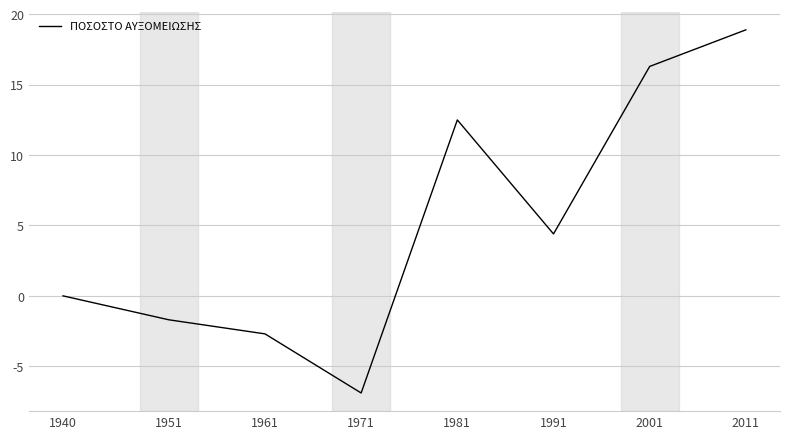

What is the change in value from 1961 to 1981?

+15.2